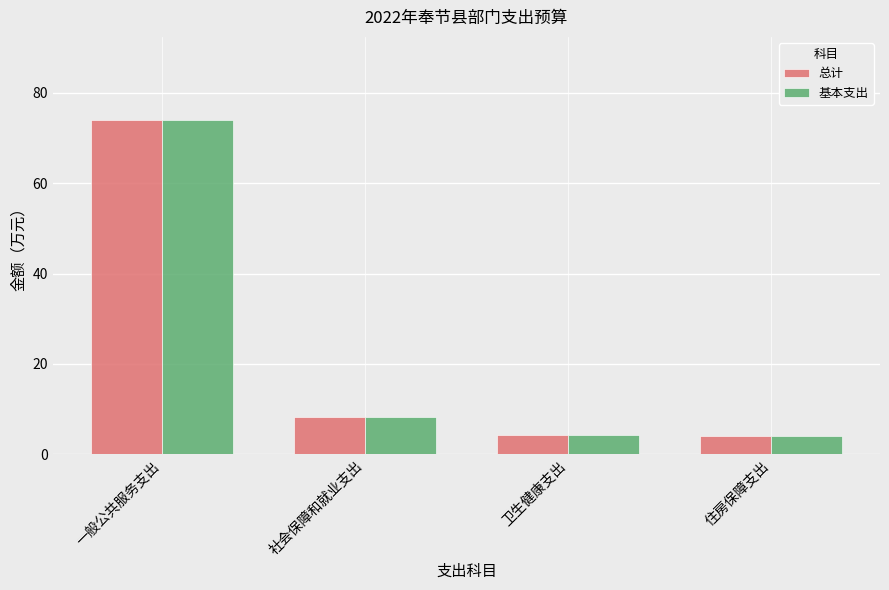

What is the difference between the maximum and minimum values in the 总计 series?

69.8